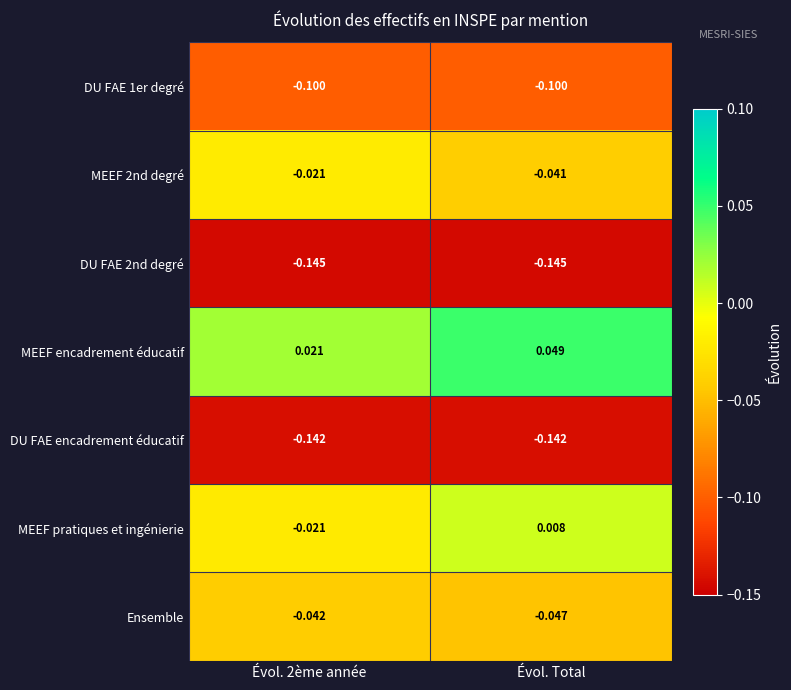

Which series changed the most between Évol. 2ème année and Évol. Total?

MEEF pratiques et ingénierie